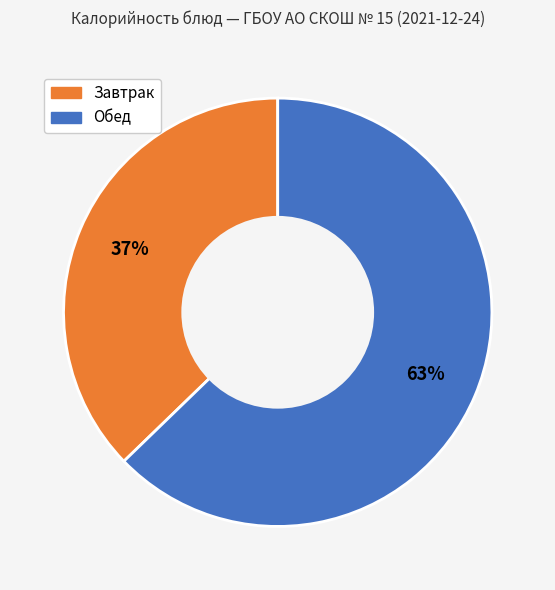

Is there a majority slice in this chart?

Yes